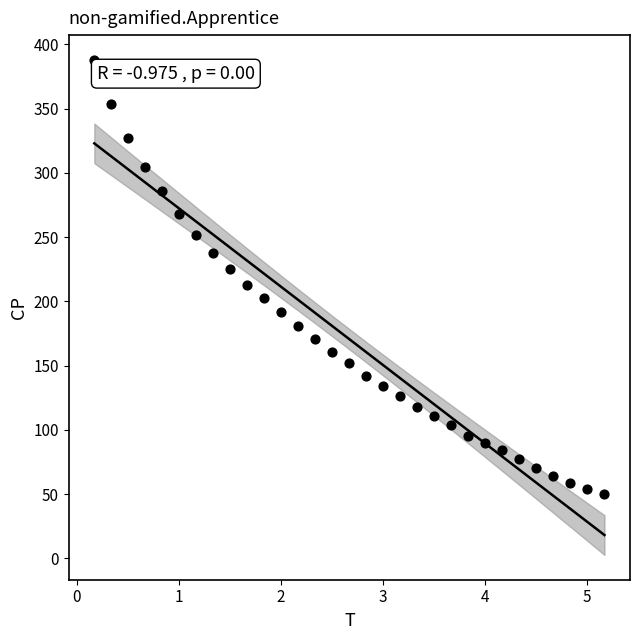

What is the range of Y values (max minus min)?

338